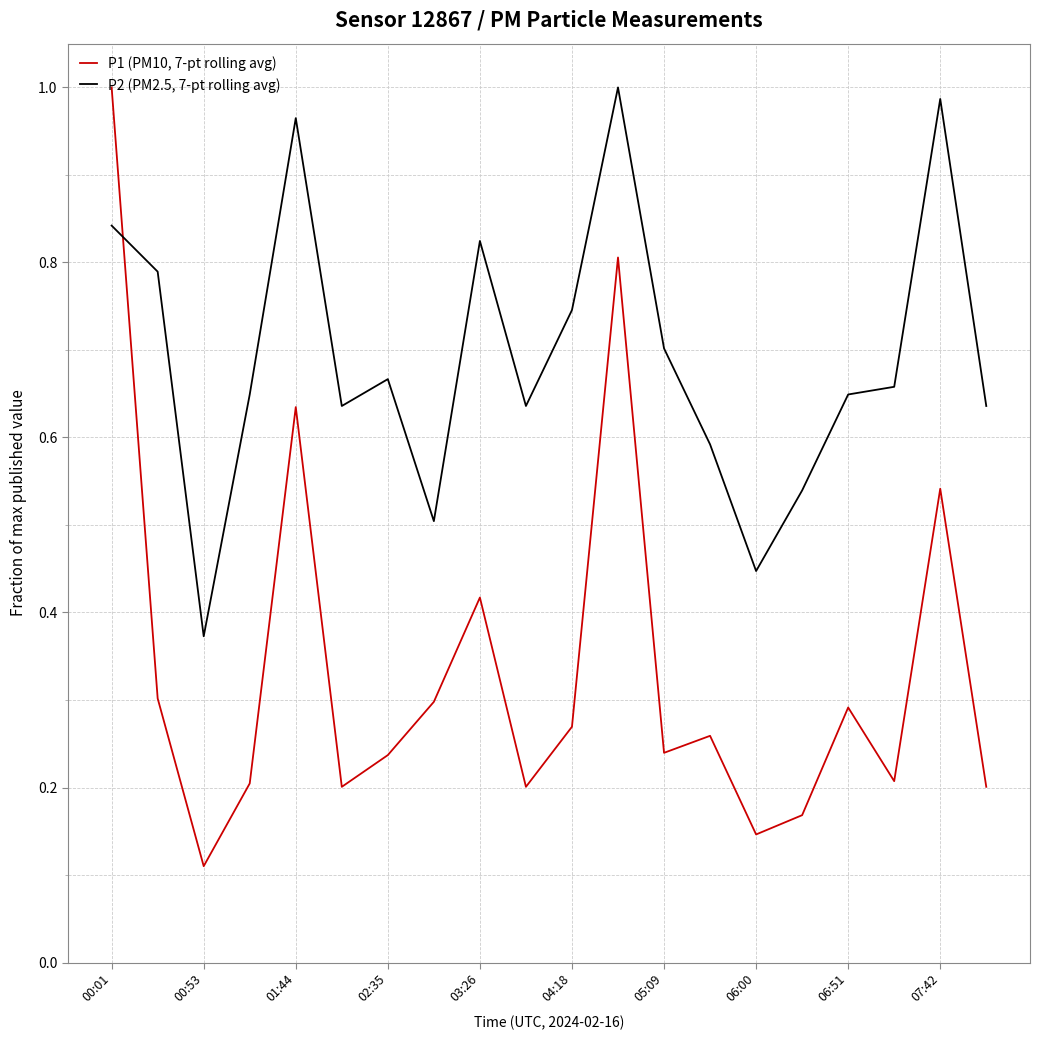

True or false: P2 (PM2.5, 7-pt rolling avg) and P1 (PM10, 7-pt rolling avg) cross at least once.

True